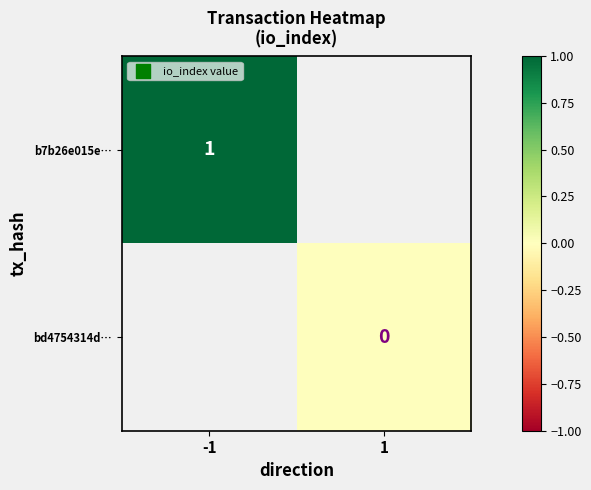

The value of b7b26e015e… at -1 is 1. True or false?

True